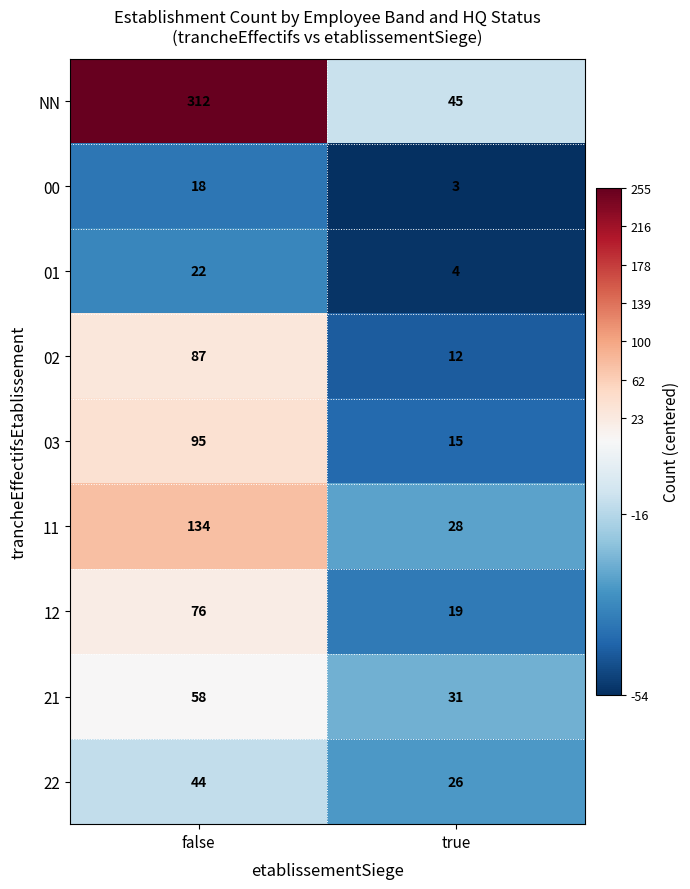

Is it true that 03 equals 27 at true?

False